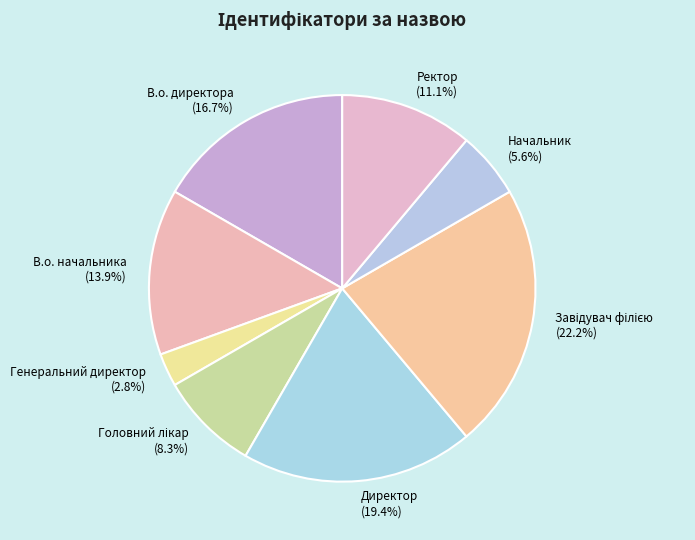

What is the total percentage of Ректор and В.о. начальника?

25.0%